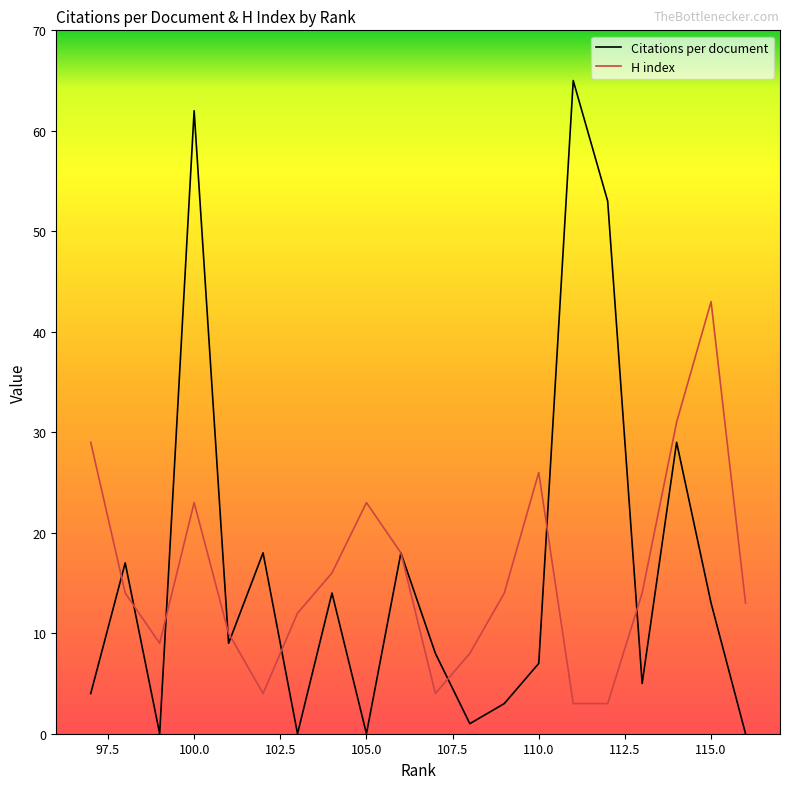

The H index series shows 6 at 102. True or false?

False